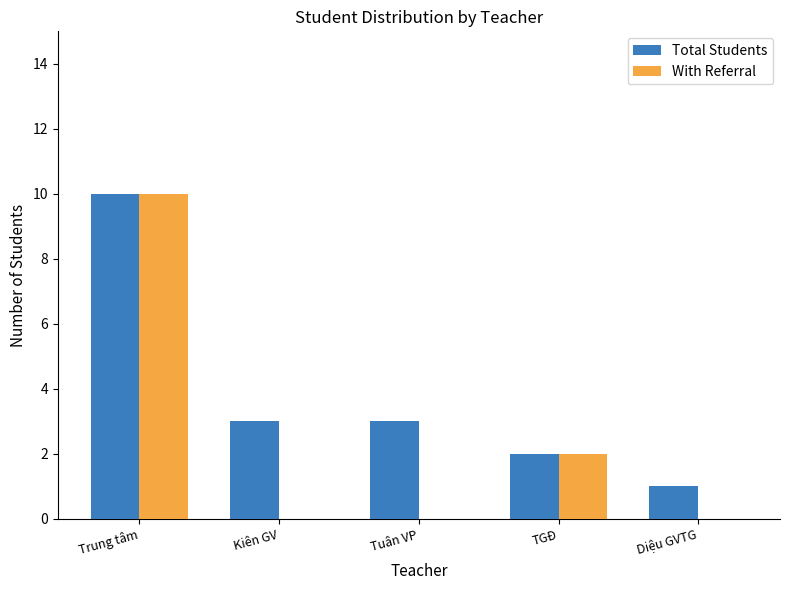

What is the label of the 5th bar from the right?

Trung tâm